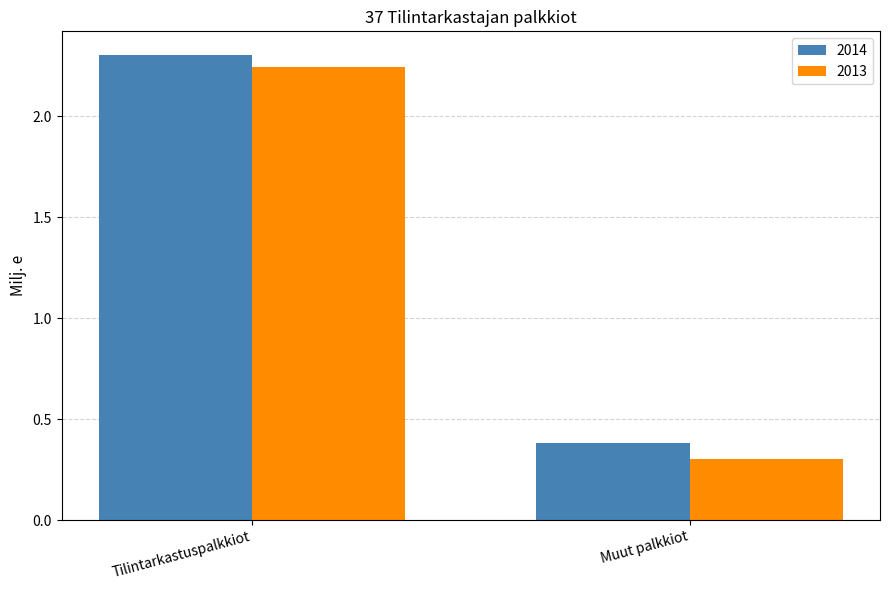

Between Tilintarkastuspalkkiot and Muut palkkiot, which series saw the biggest shift?

2013